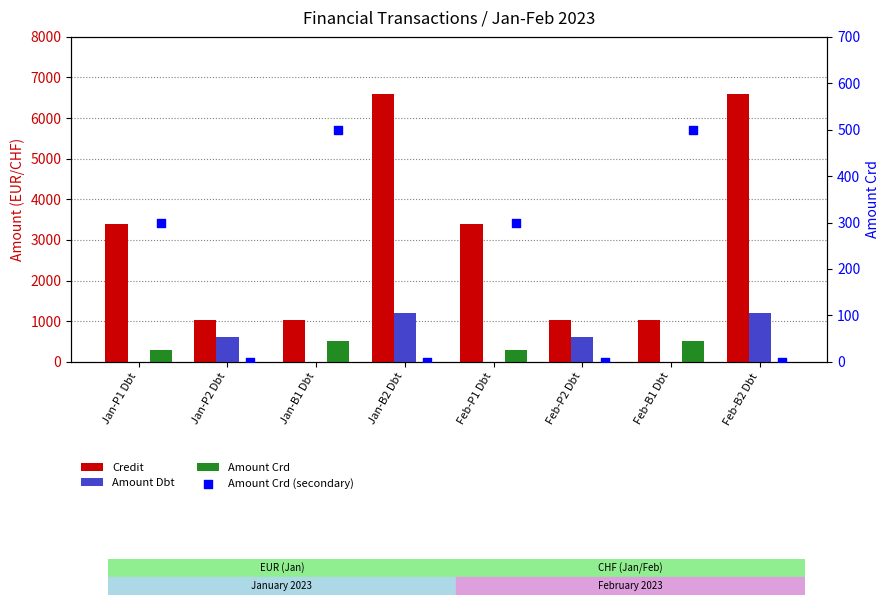

At which category is the sum across all series the highest?

Jan-B2 Dbt